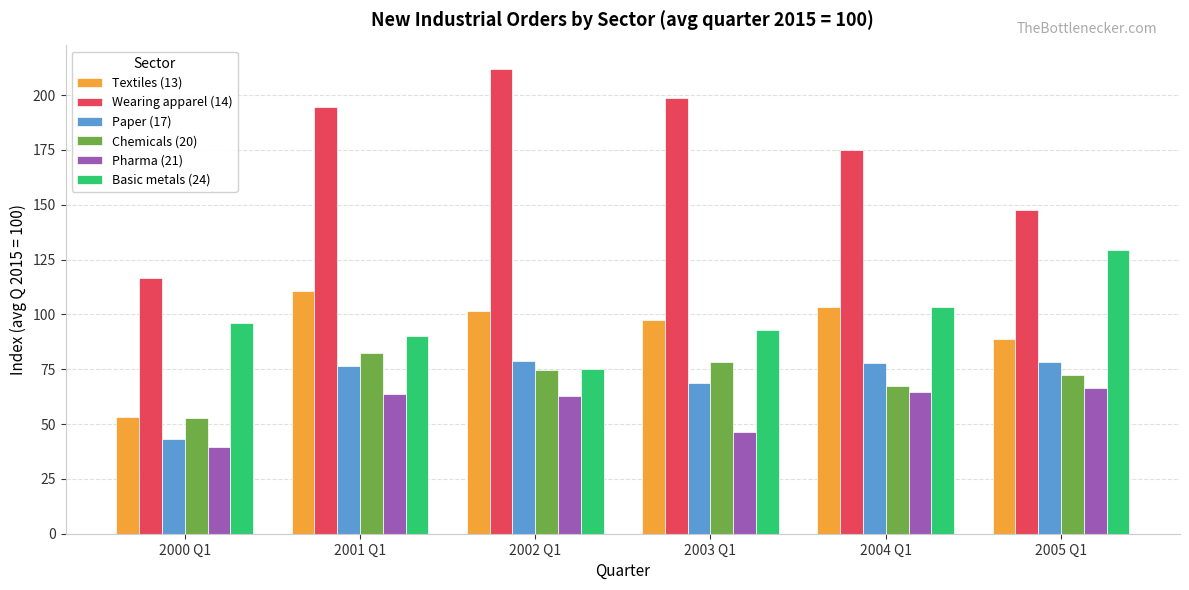

What is the approximate value of Wearing apparel (14) at 2005 Q1?

147.7